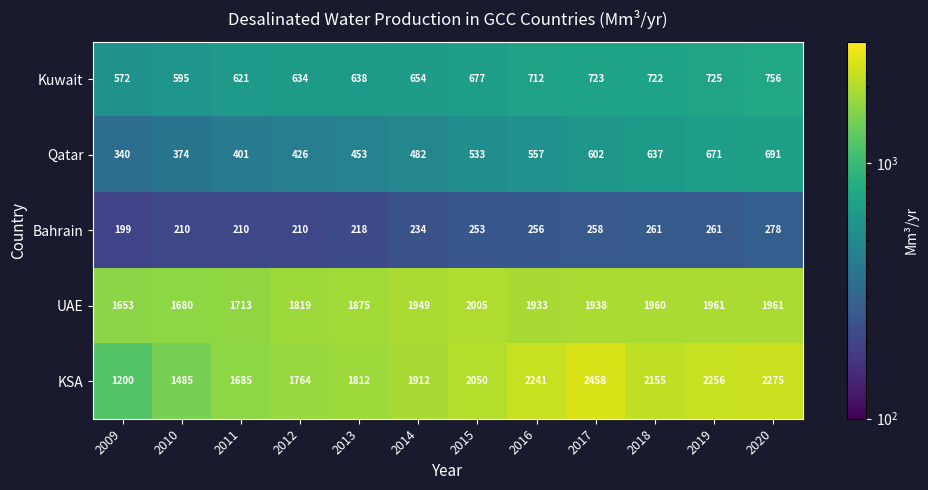

True or false: Bahrain has a value of 253 at 2015.

True